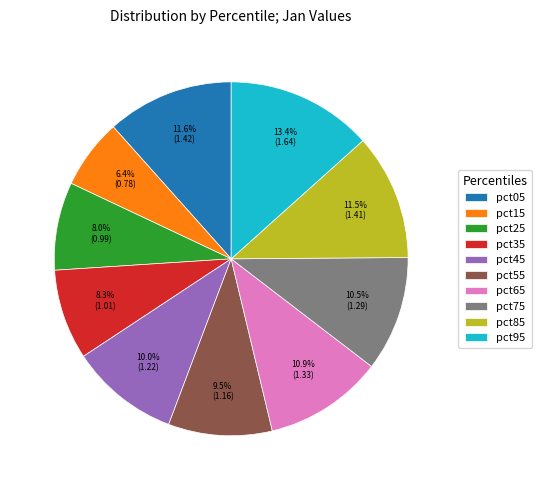

To the nearest percent, what is the average slice percentage?

10%